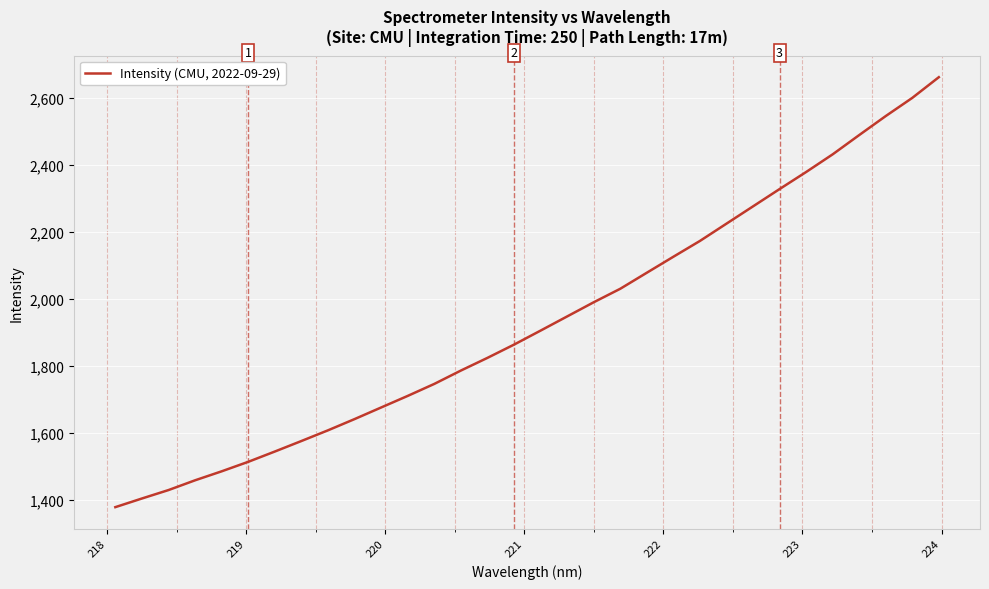

What is the minimum value shown in the chart?

1378.2